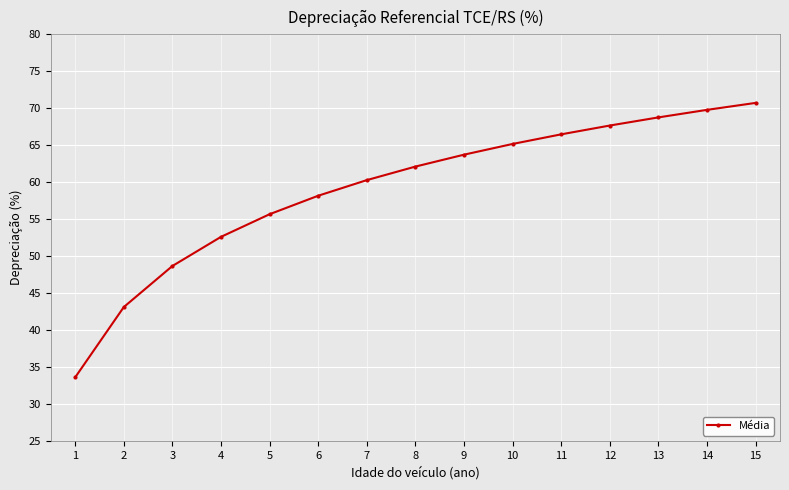

Is it true that the value at 12 is 67.7?

True